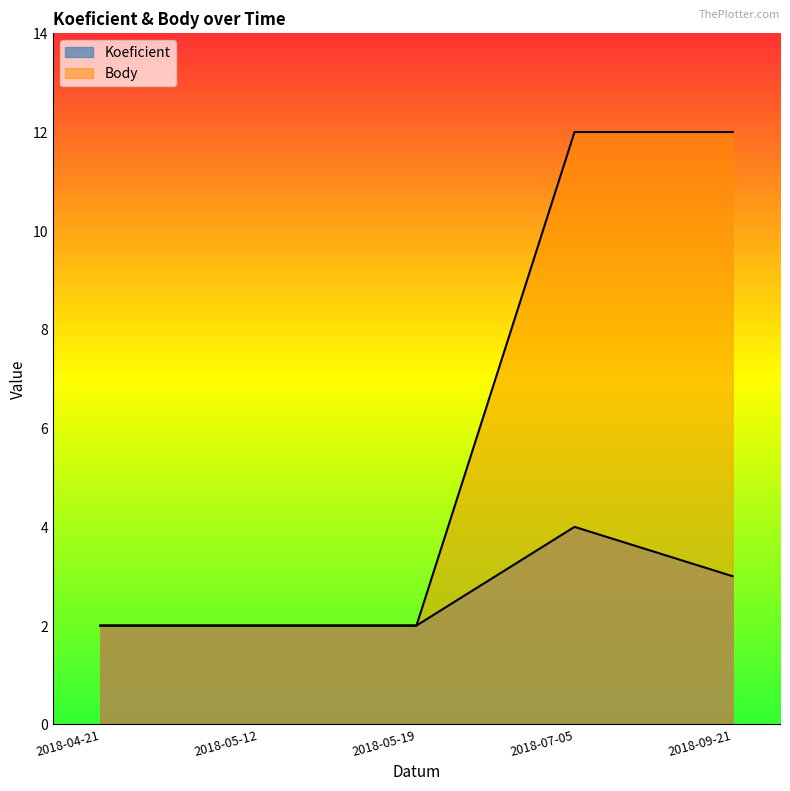

True or false: Koeficient and Body cross at least once.

False